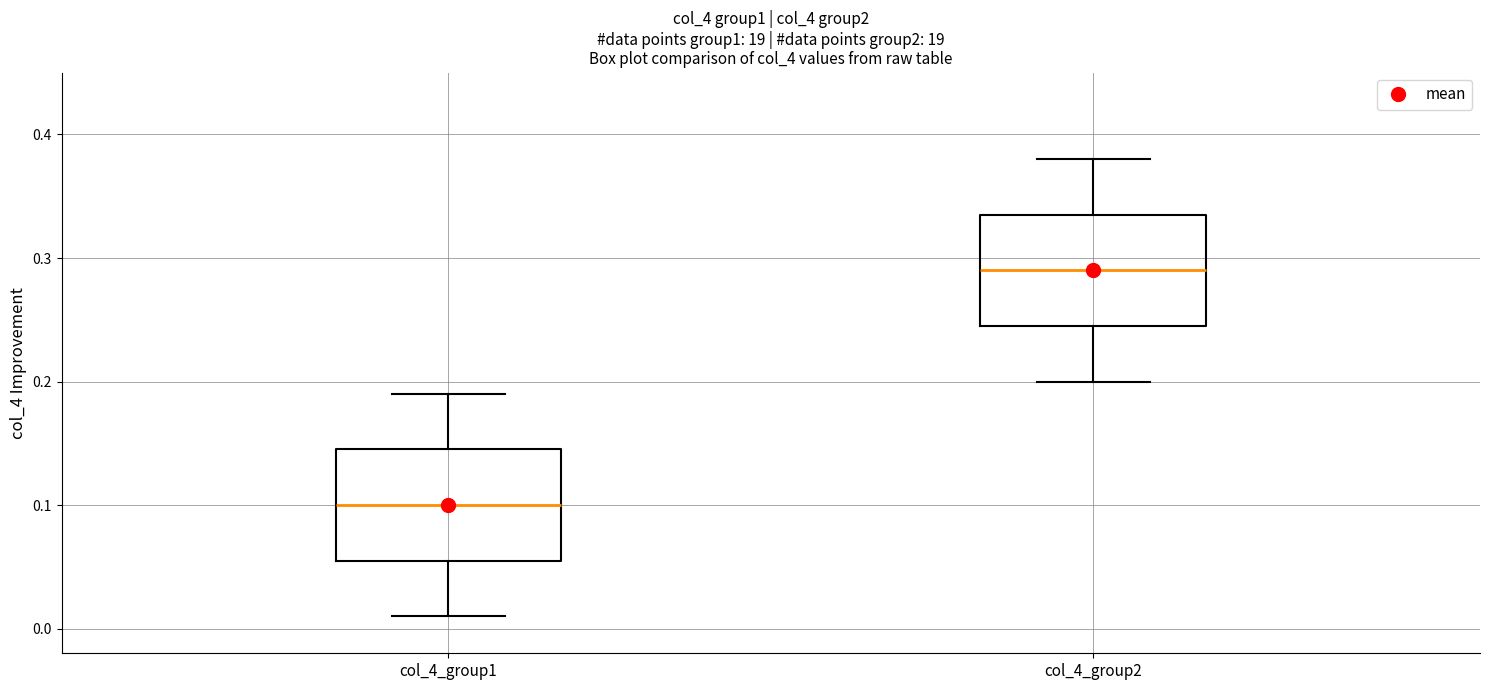

Reading left to right, read every box against the y-axis: the position of its median line, the range the box covers, and the ends of its whiskers. The values are not printed on the chart, so give them approximately, as read against the axis.

col_4_group1: median 0.10, box 0.06 to 0.15, whiskers 0.01 to 0.19
col_4_group2: median 0.29, box 0.25 to 0.34, whiskers 0.20 to 0.38